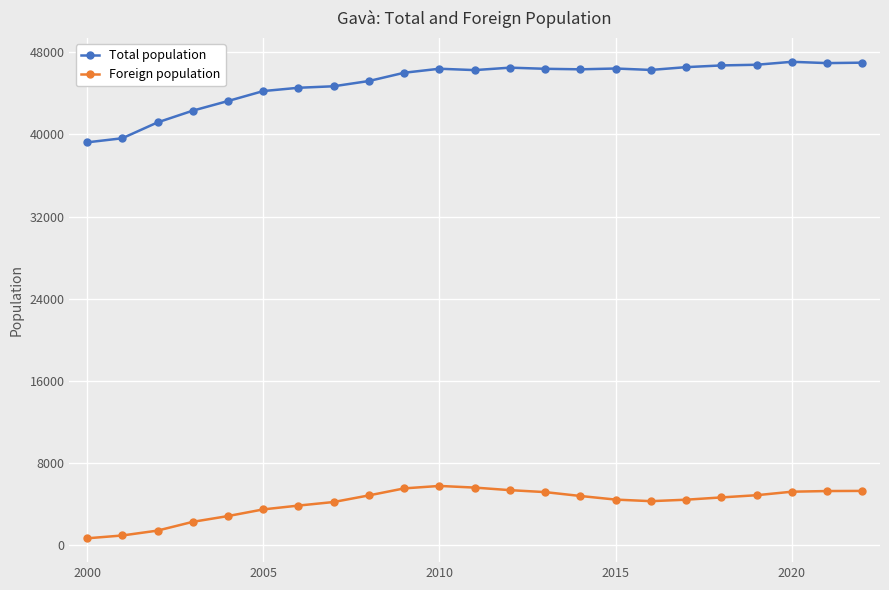

What is the sum of all Foreign population values?

95799